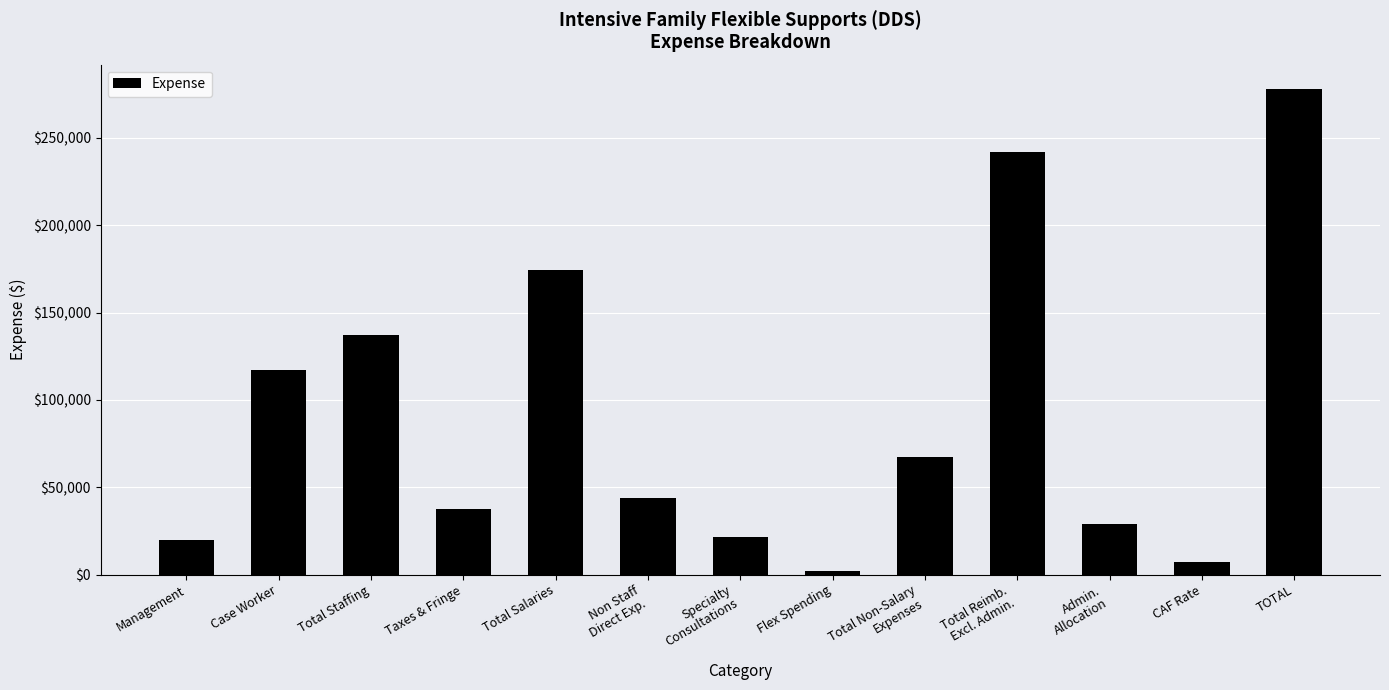

Is it true that the value at Non Staff
Direct Exp. is 57091.2?

False